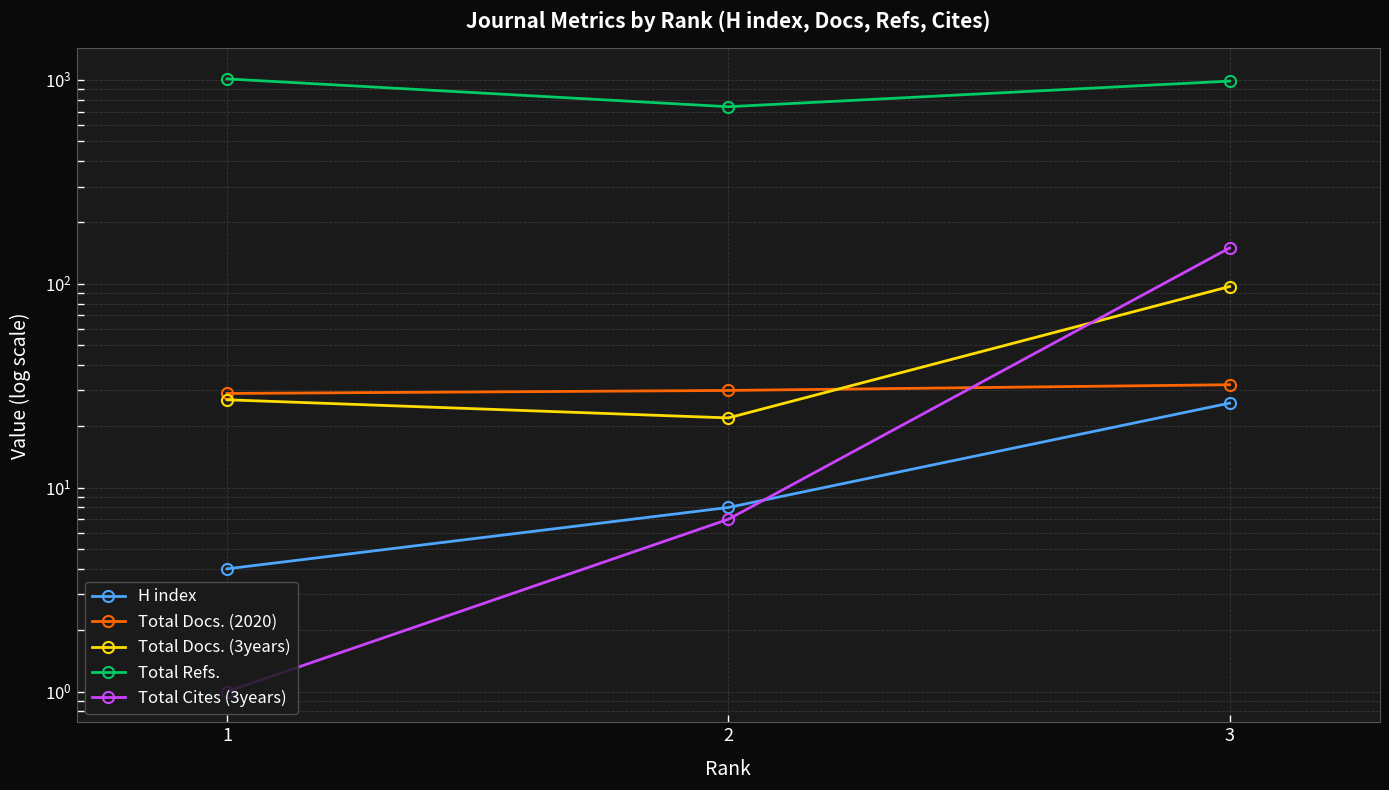

Which category has the lowest value in the Total Docs. (3years) series?

2